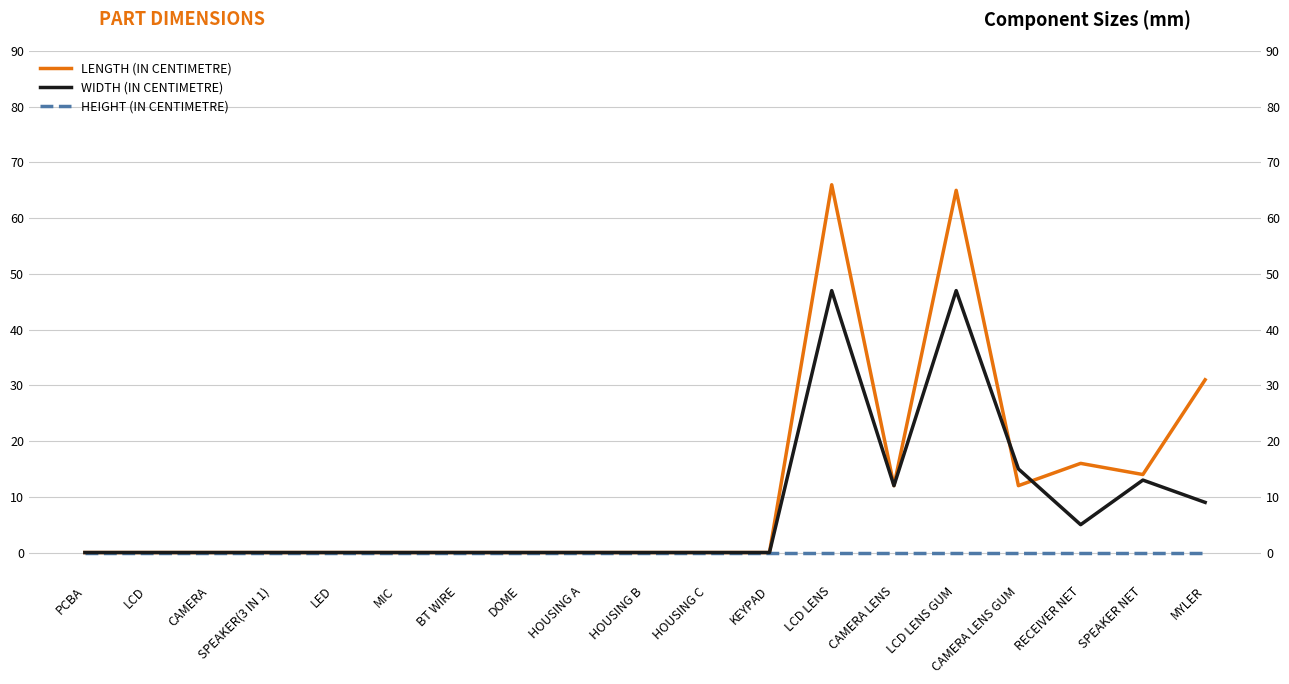

Which series ends up on top after the final intersection of WIDTH (IN CENTIMETRE) and LENGTH (IN CENTIMETRE)?

LENGTH (IN CENTIMETRE)